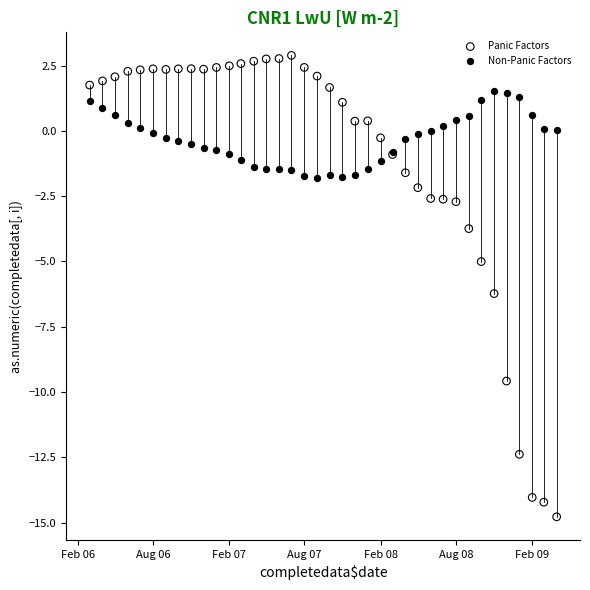

Which series has the largest Y range (max minus min)?

Panic Factors